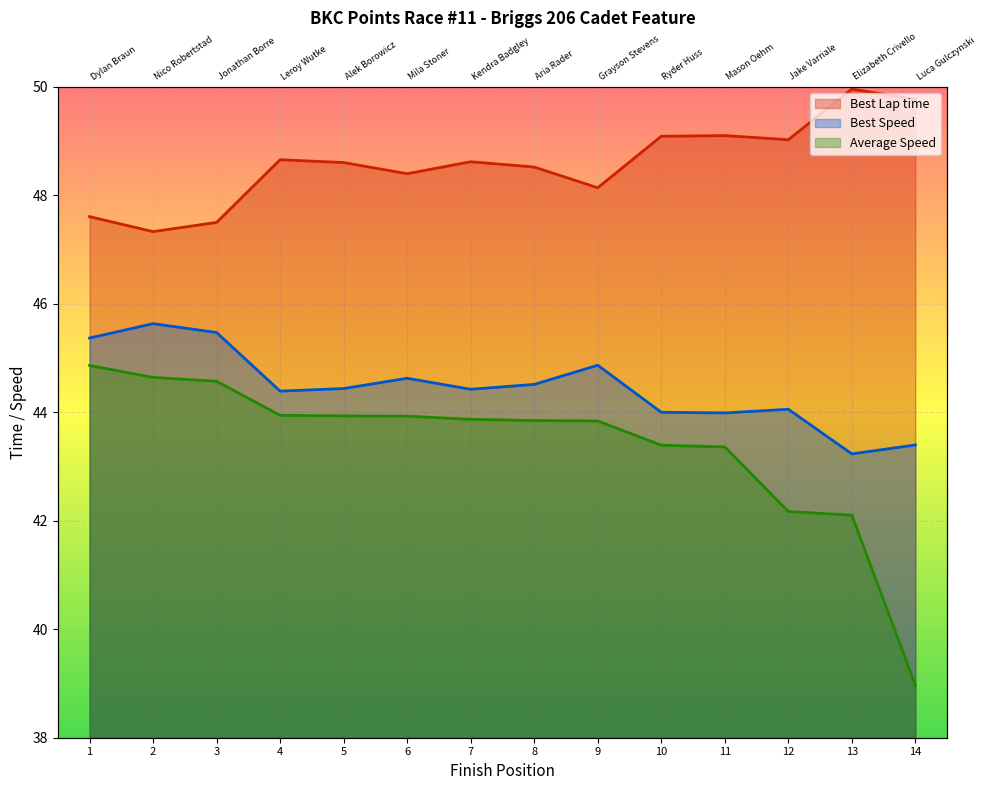

Is it true that Average Speed equals 44.6 at 3?

True